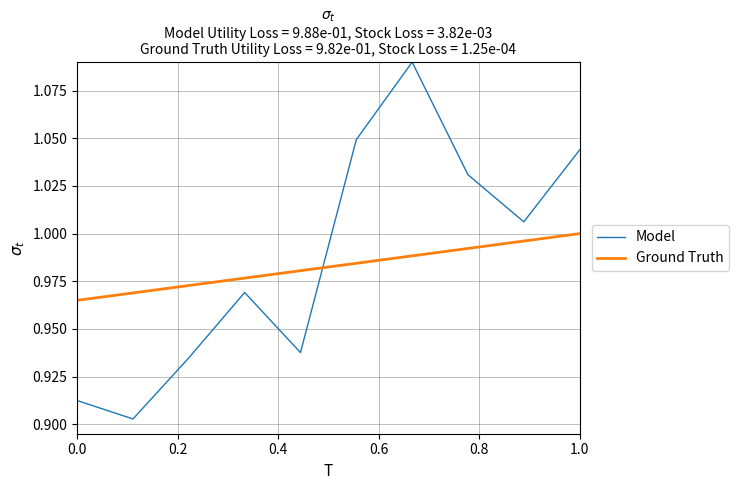

How many intersections are there between Ground Truth and Model?

1